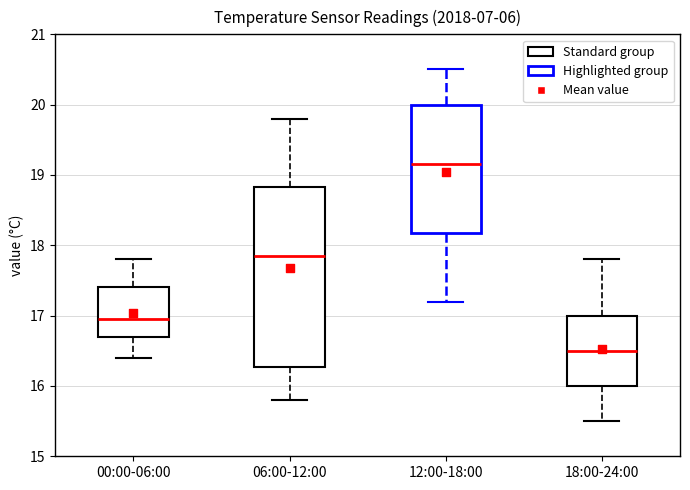

Reading left to right, read every box against the y-axis: the position of its median line, the range the box covers, and the ends of its whiskers. The values are not printed on the chart, so give them approximately, as read against the axis.

00:00-06:00: median 17.0, box 16.7 to 17.4, whiskers 16.4 to 17.8
06:00-12:00: median 17.9, box 16.3 to 18.8, whiskers 15.8 to 19.8
12:00-18:00: median 19.2, box 18.2 to 20.0, whiskers 17.2 to 20.5
18:00-24:00: median 16.5, box 16.0 to 17.0, whiskers 15.5 to 17.8